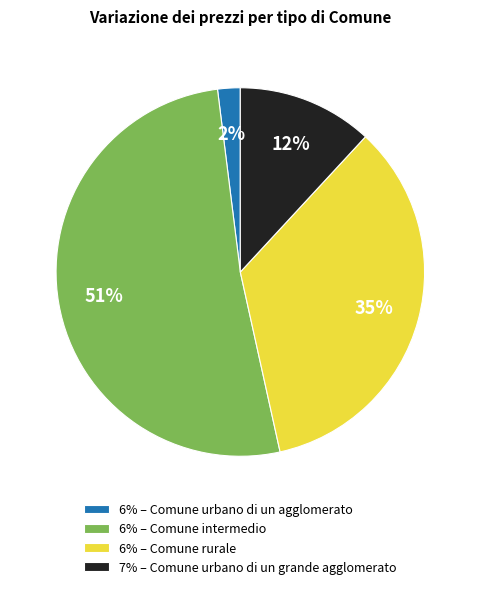

Between 6% – Comune urbano di un agglomerato and 6% – Comune rurale, which is larger?

6% – Comune rurale